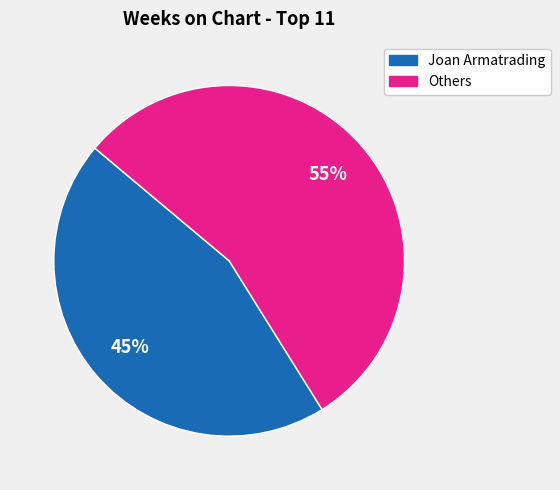

To the nearest percent, what is the difference between the largest and smallest slice percentages?

10%